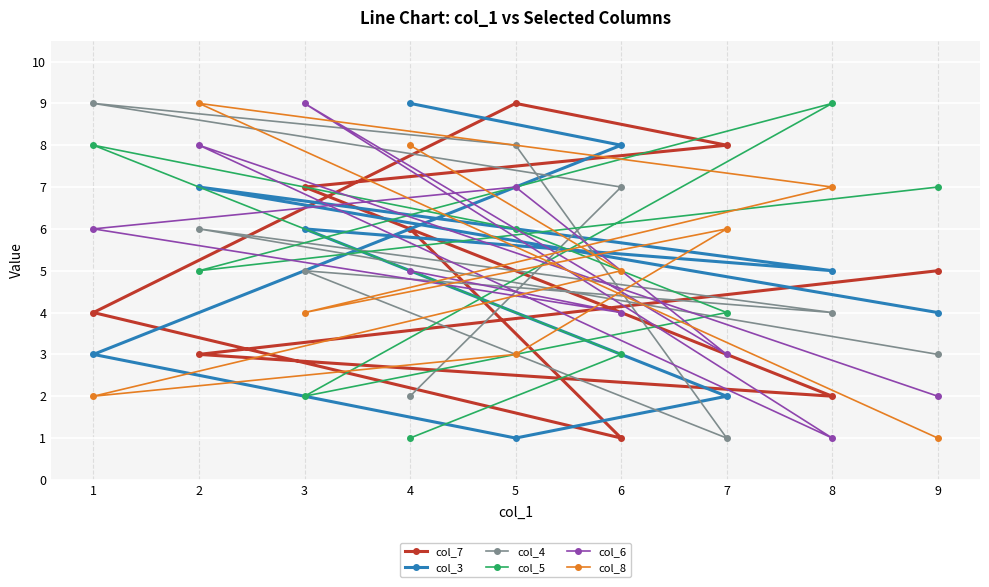

At which category is the sum across all series the highest?

2